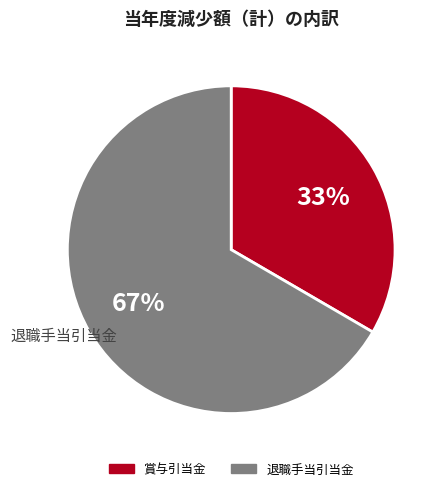

Which slice is the largest?

退職手当引当金